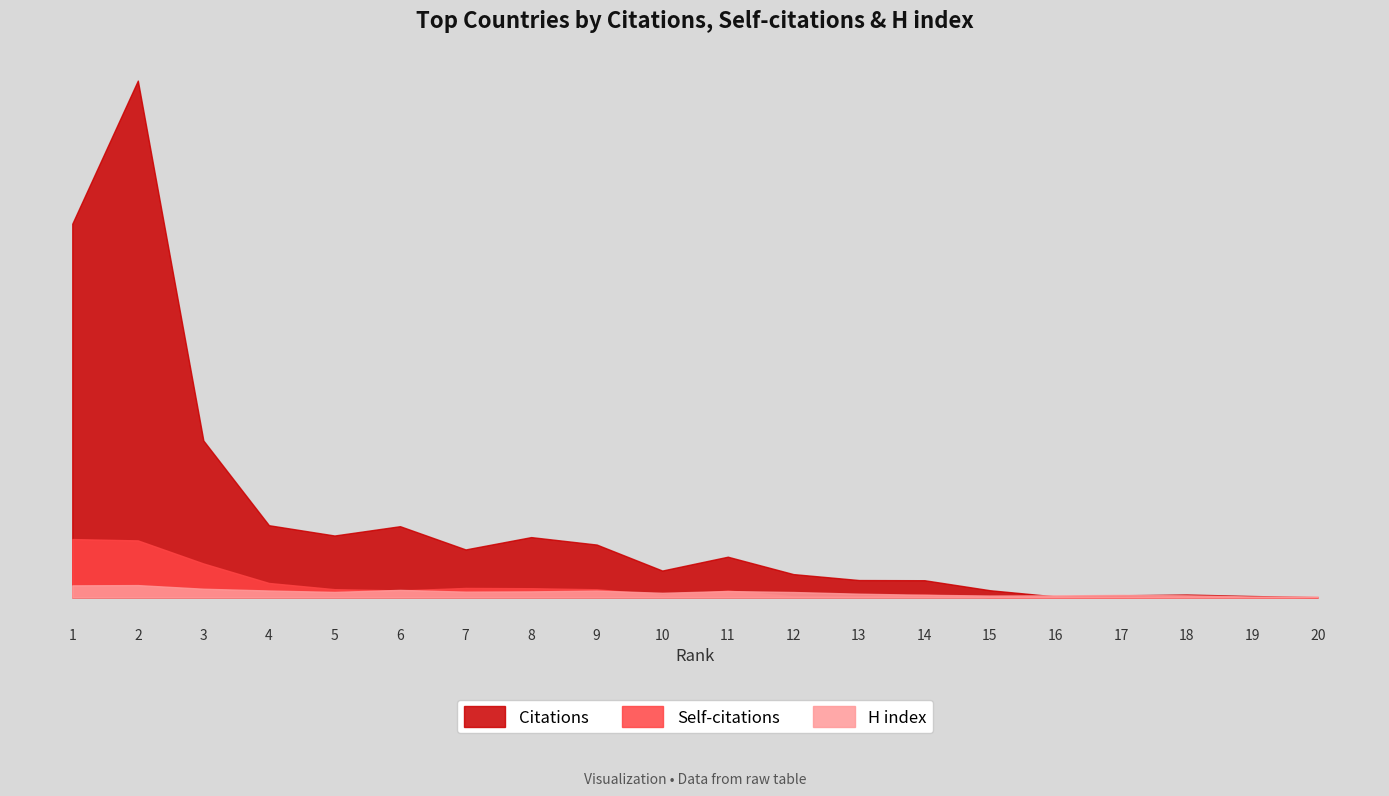

Where does the Citations series first go above 457?

1